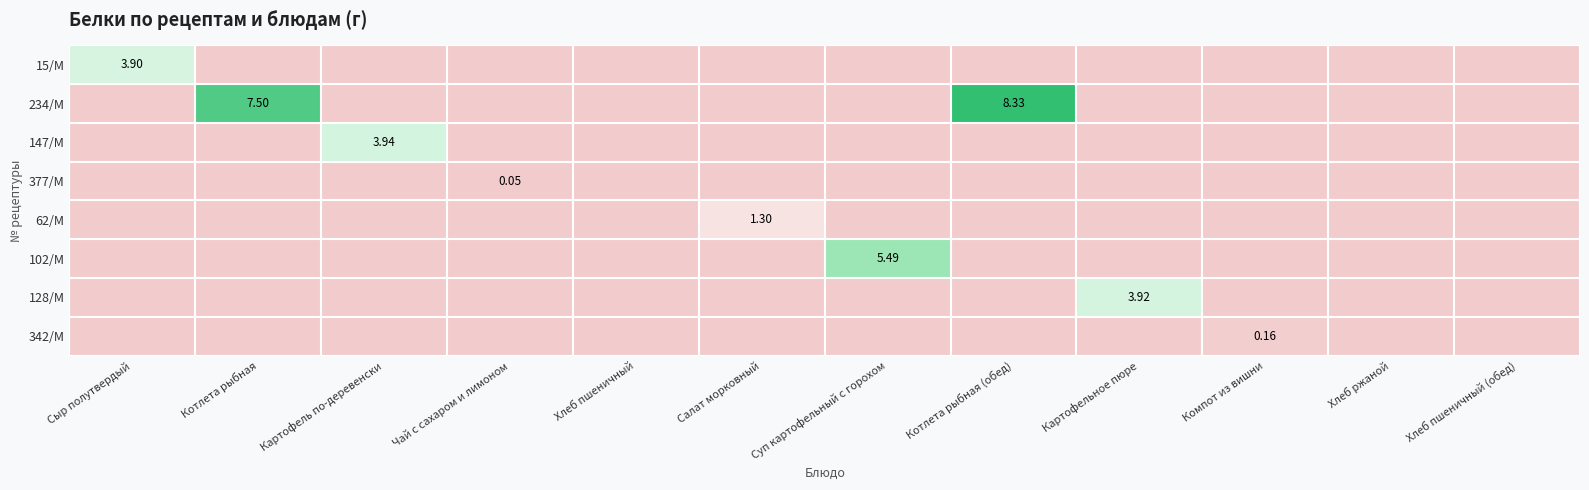

True or false: 377/М has a value of 0.1 at Чай с сахаром и лимоном.

True